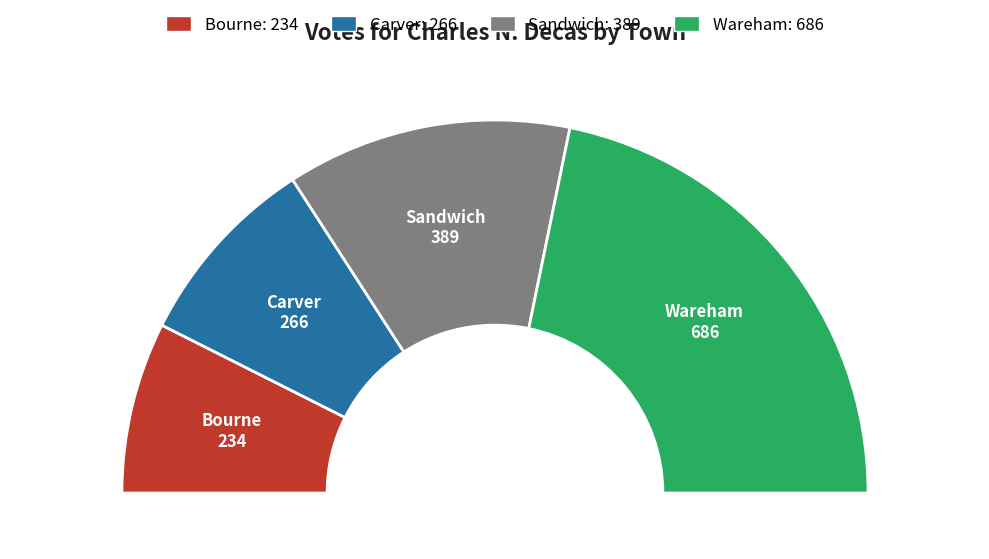

What is the largest slice in the pie chart?

Wareham